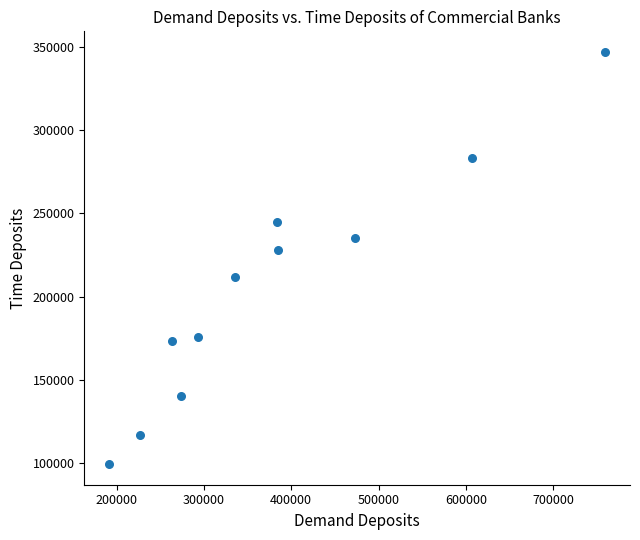

What Y value in the scatter plot is closest to 223138?

227786.6